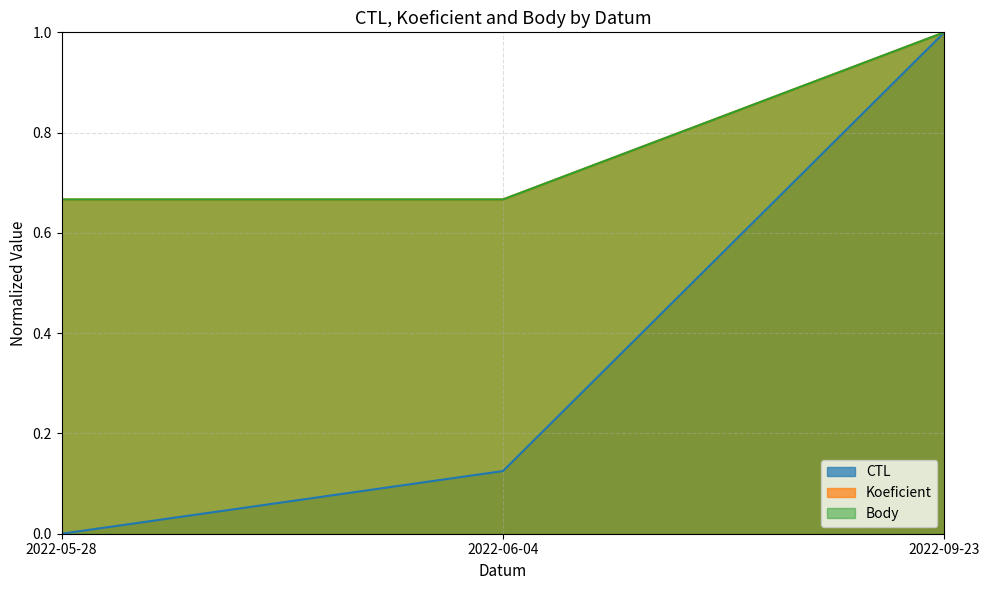

What value does the Body series have at 2022-06-04?

0.7